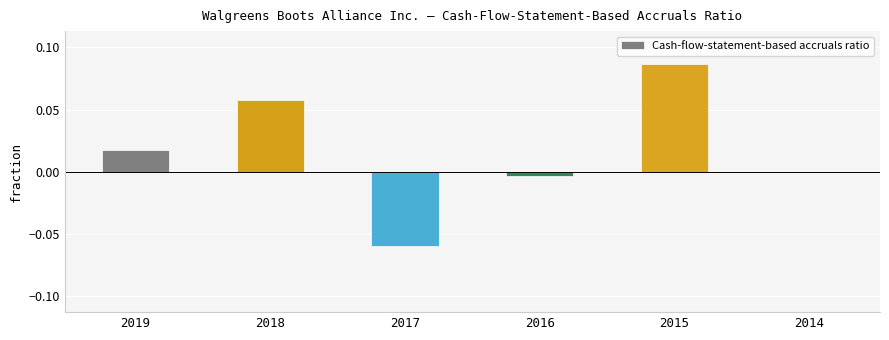

At which label does the data first exceed 0?

2019